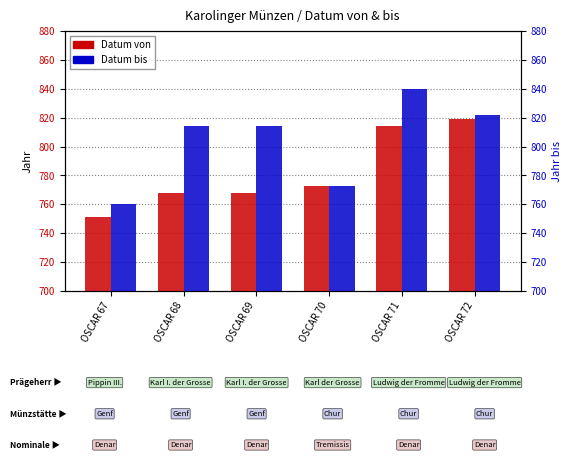

At which category is the sum across all series the highest?

OSCAR 71